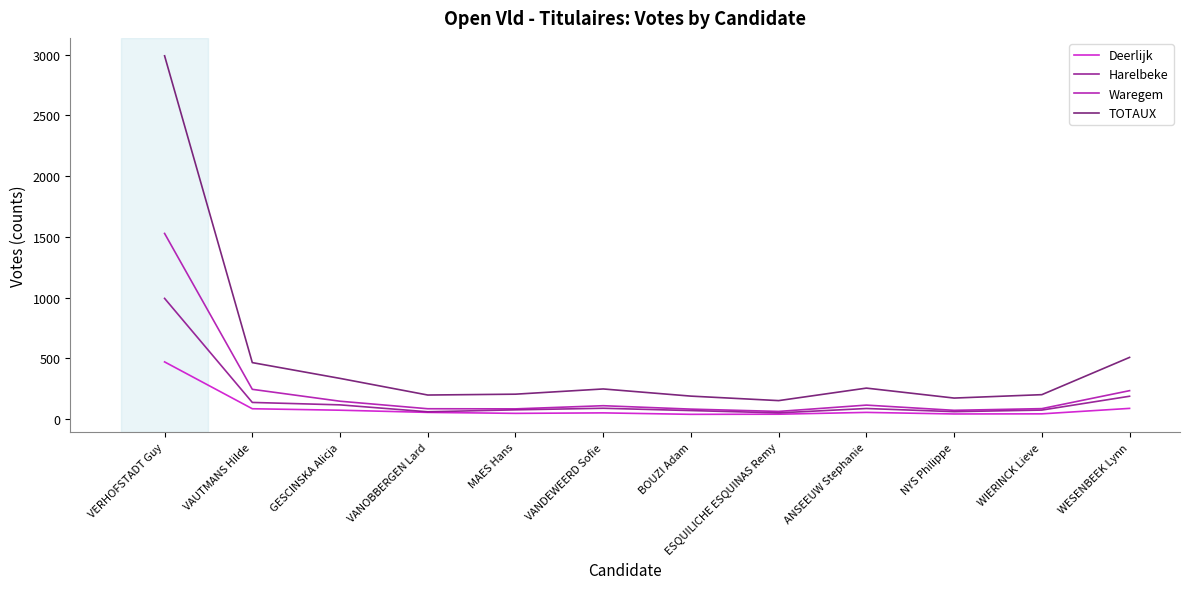

Is the value of TOTAUX at ANSEEUW Stephanie greater than the value of Harelbeke at VANOBBERGEN Lard?

Yes